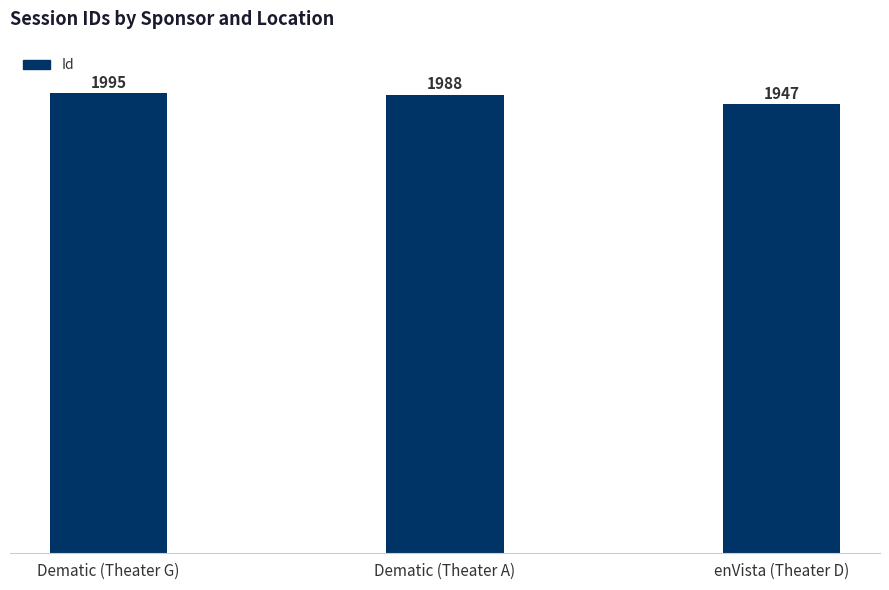

Reading left to right, what are all the values shown in this chart?

Dematic (Theater G)=1995	Dematic (Theater A)=1988	enVista (Theater D)=1947